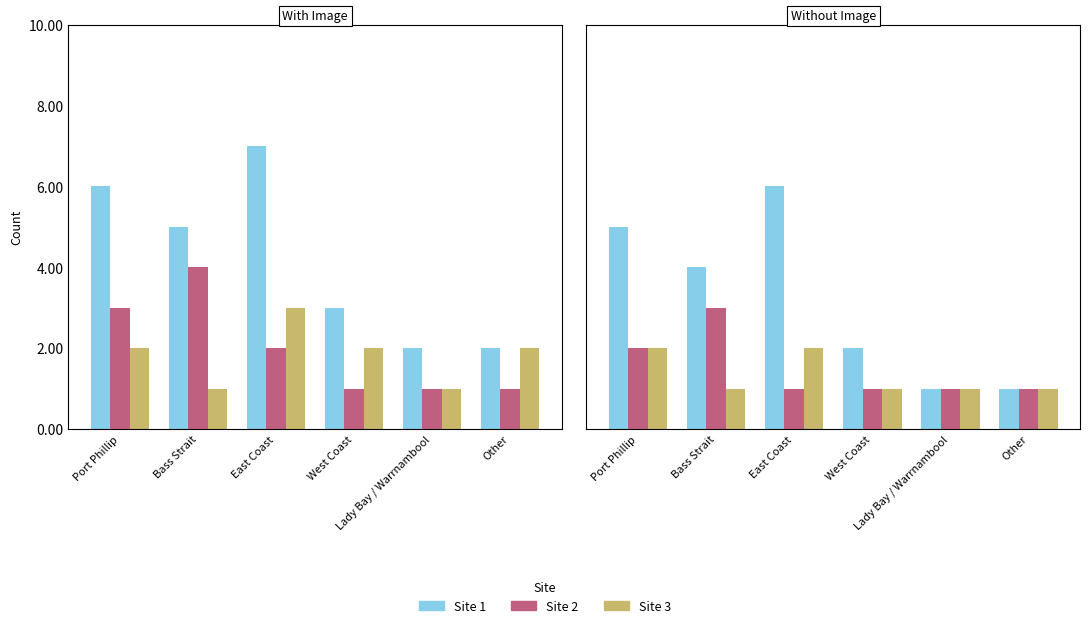

What is the value of the Site 1 bar at the 1st from the left?

5